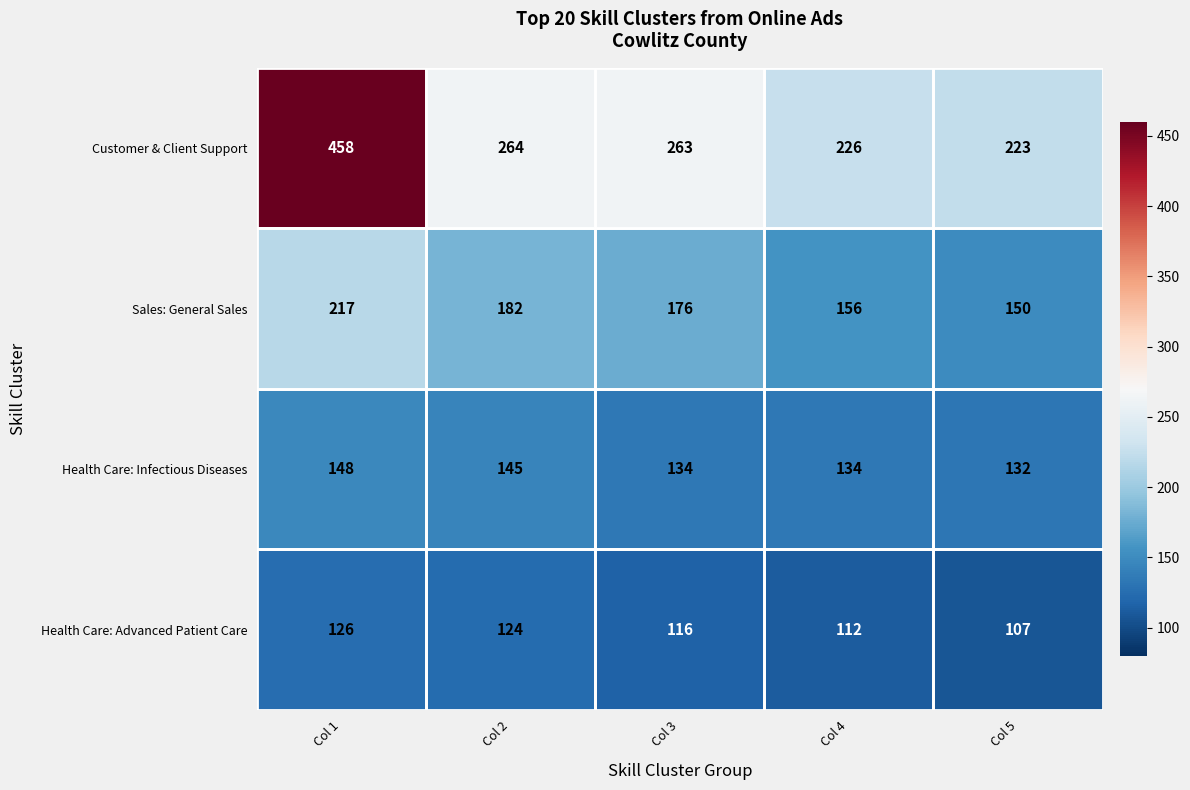

Rank the series at Col 4 from highest to lowest value.

Customer & Client Support, Sales: General Sales, Health Care: Infectious Diseases, Health Care: Advanced Patient Care